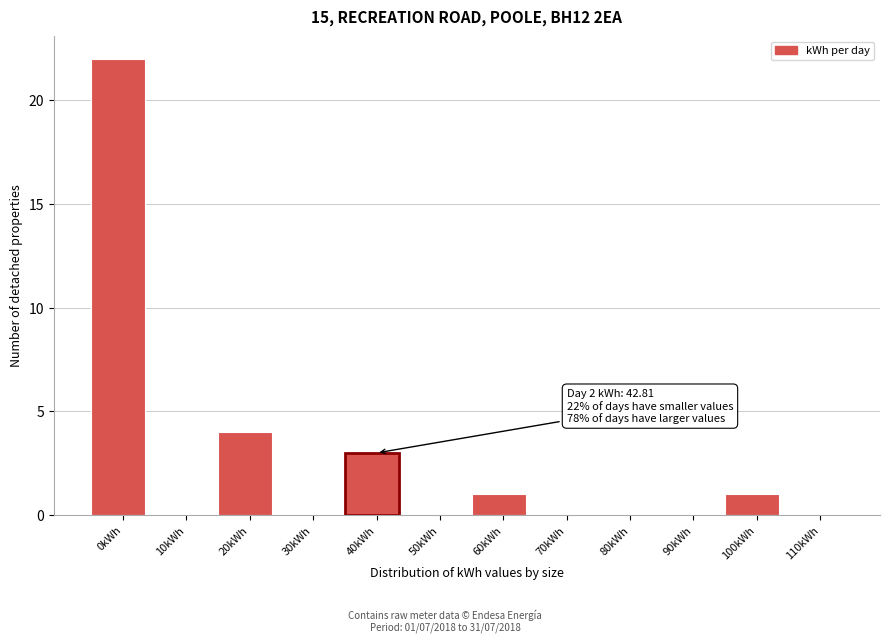

Reading right to left, what are all the values shown in this chart?

110kWh=0	100kWh=1	90kWh=0	80kWh=0	70kWh=0	60kWh=1	50kWh=0	40kWh=3	30kWh=0	20kWh=4	10kWh=0	0kWh=22